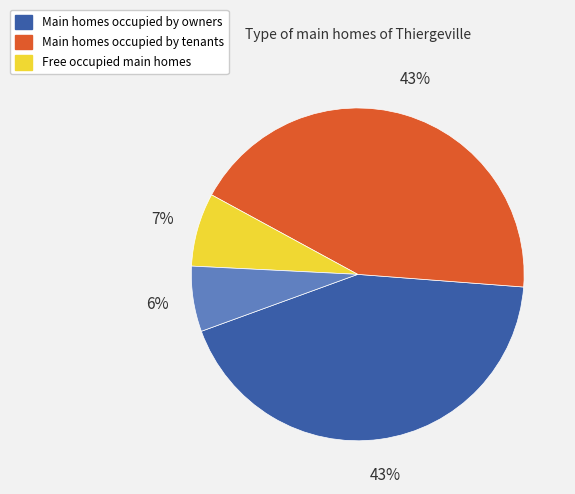

Is there a majority slice in this chart?

No